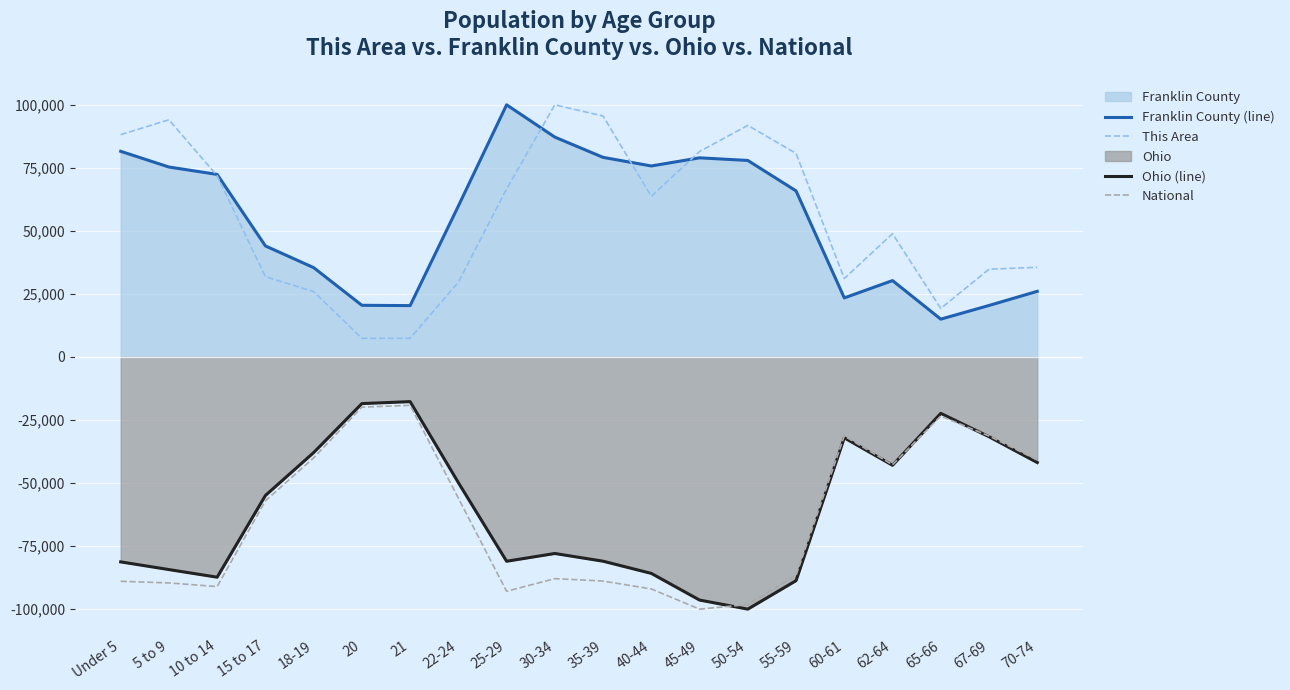

What position from the left is 20?

6